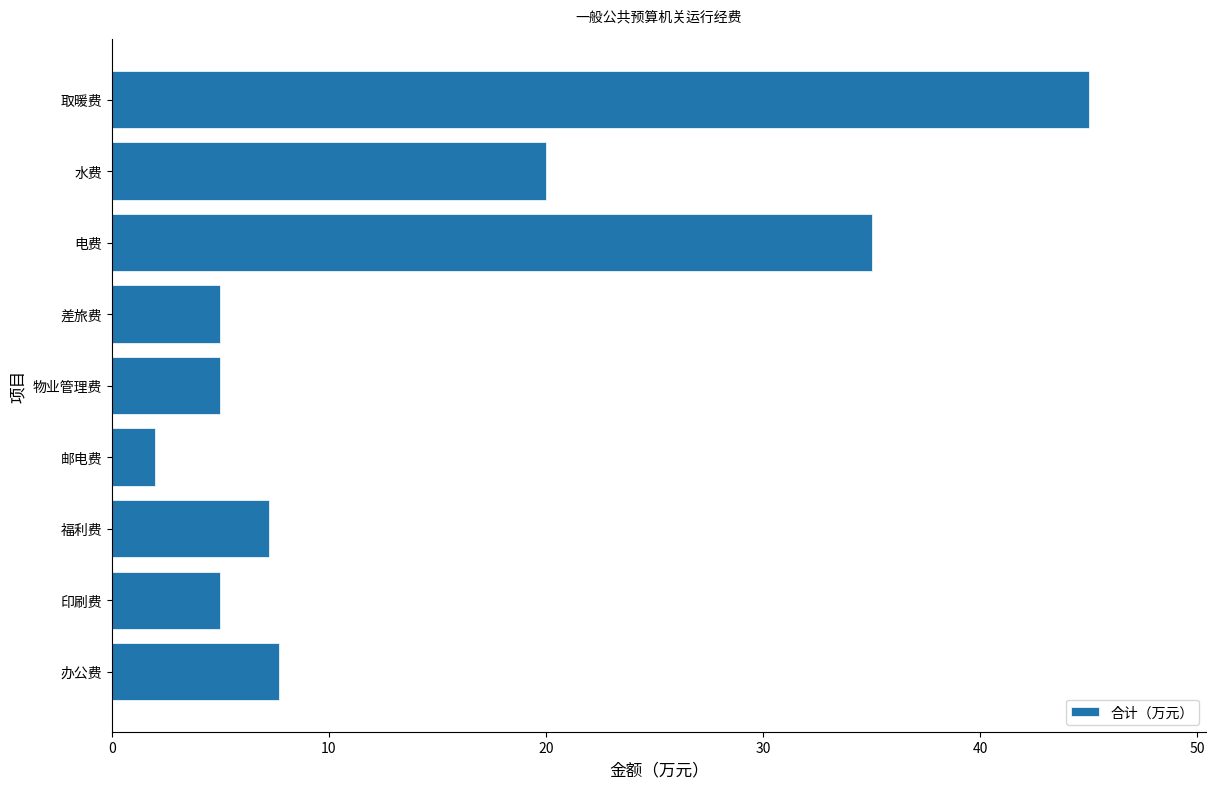

Is it true that the value at 印刷费 is 5.0?

True